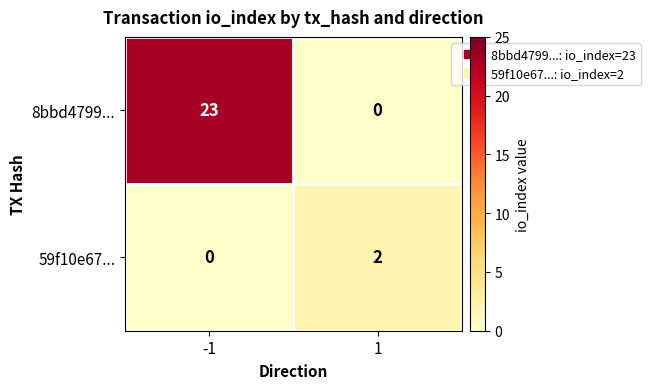

Which series changed the most between -1 and 1?

8bbd4799...